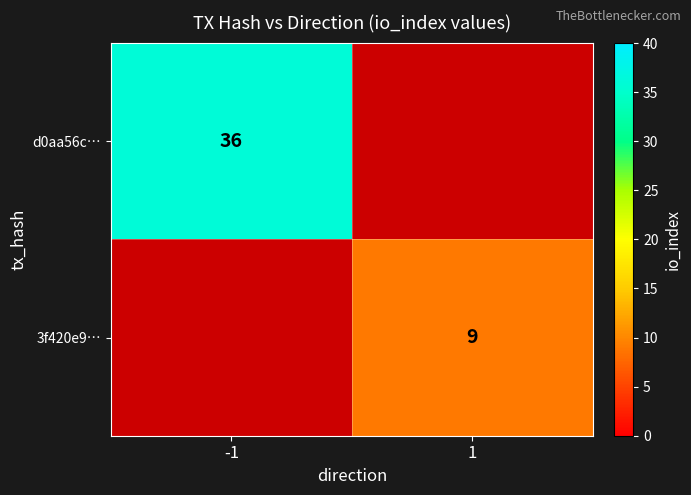

Is it true that 3f420e9… equals 13 at 1?

False